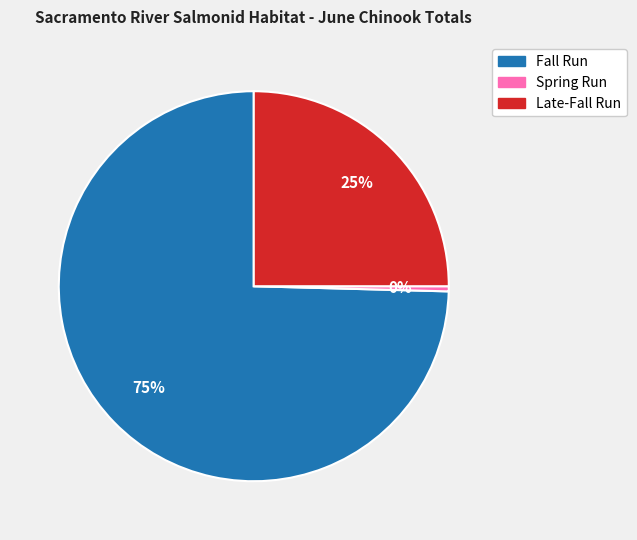

How many slices are in this pie chart?

3